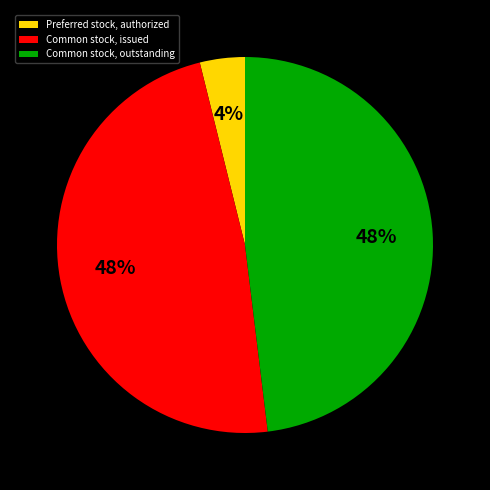

Does Common stock, issued account for over 50% of the chart?

No